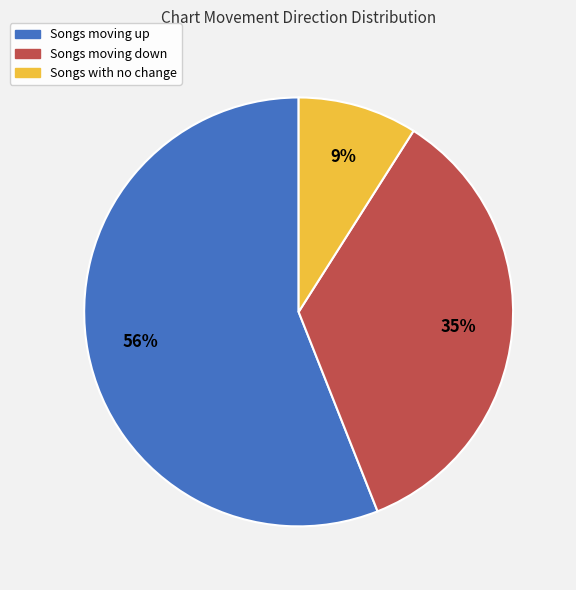

Is there any slice that represents more than half of the pie?

Yes